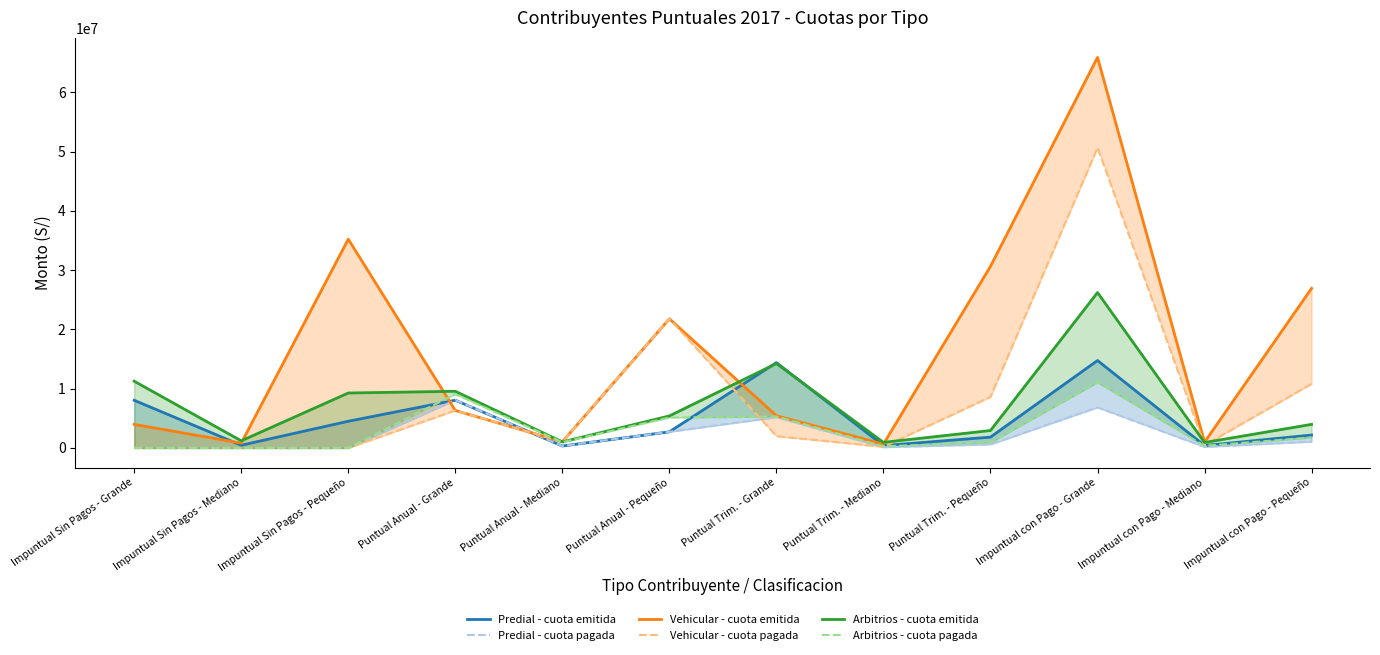

True or false: Predial - cuota emitida and Vehicular - cuota emitida cross at least once.

True